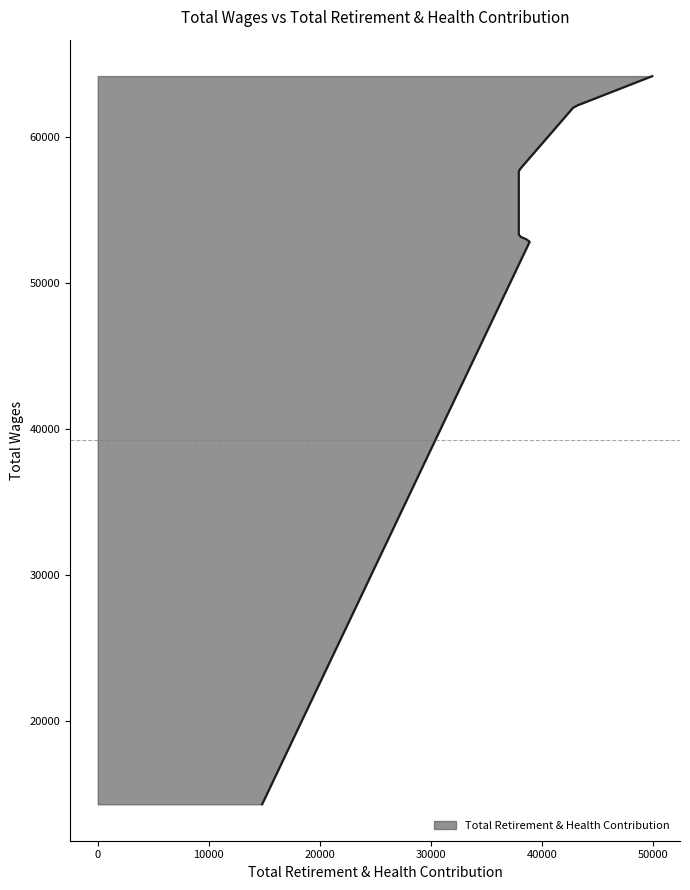

What is the change in value from 53249.0 to 14316.0?

-23108